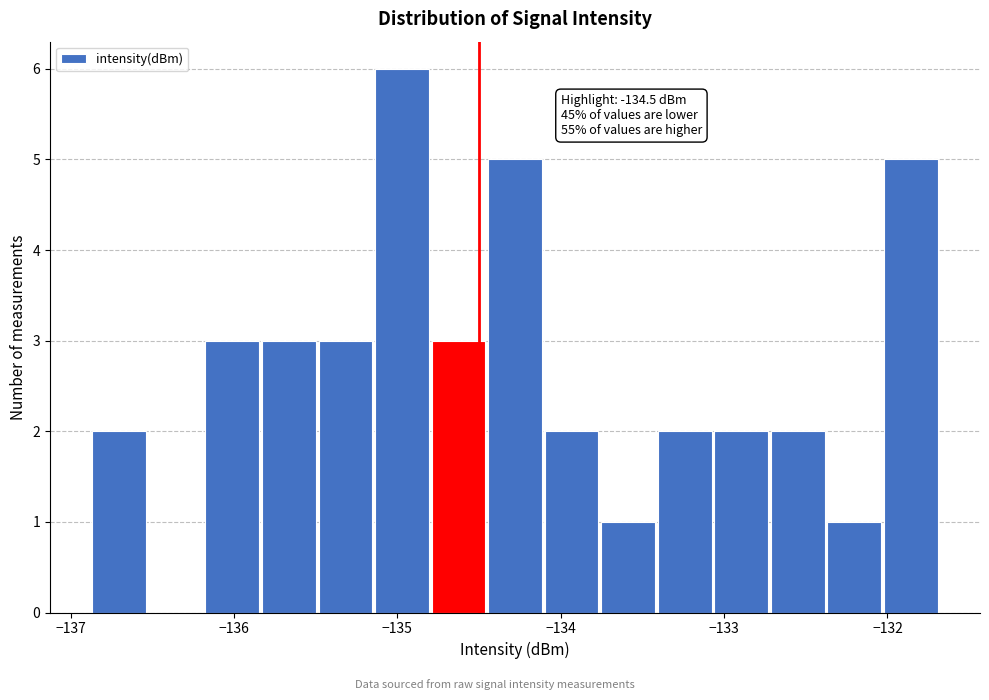

Around what value on the x-axis is the tallest bar? Give the approximate position of its centre, as read against the axis.

-135.0